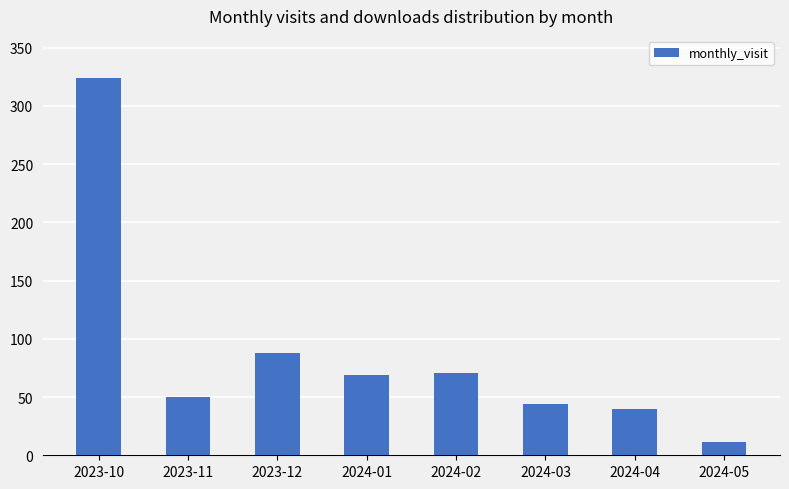

Is it true that the value at 2024-04 is 12?

False